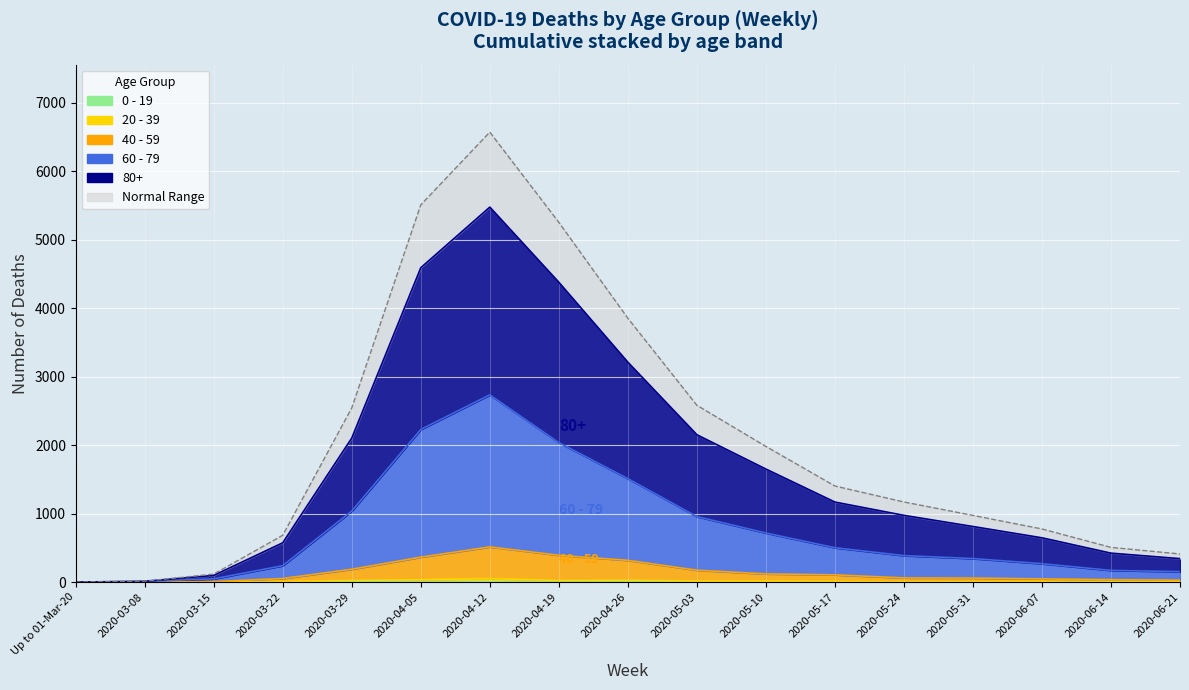

Which series has the largest total across all categories?

80+